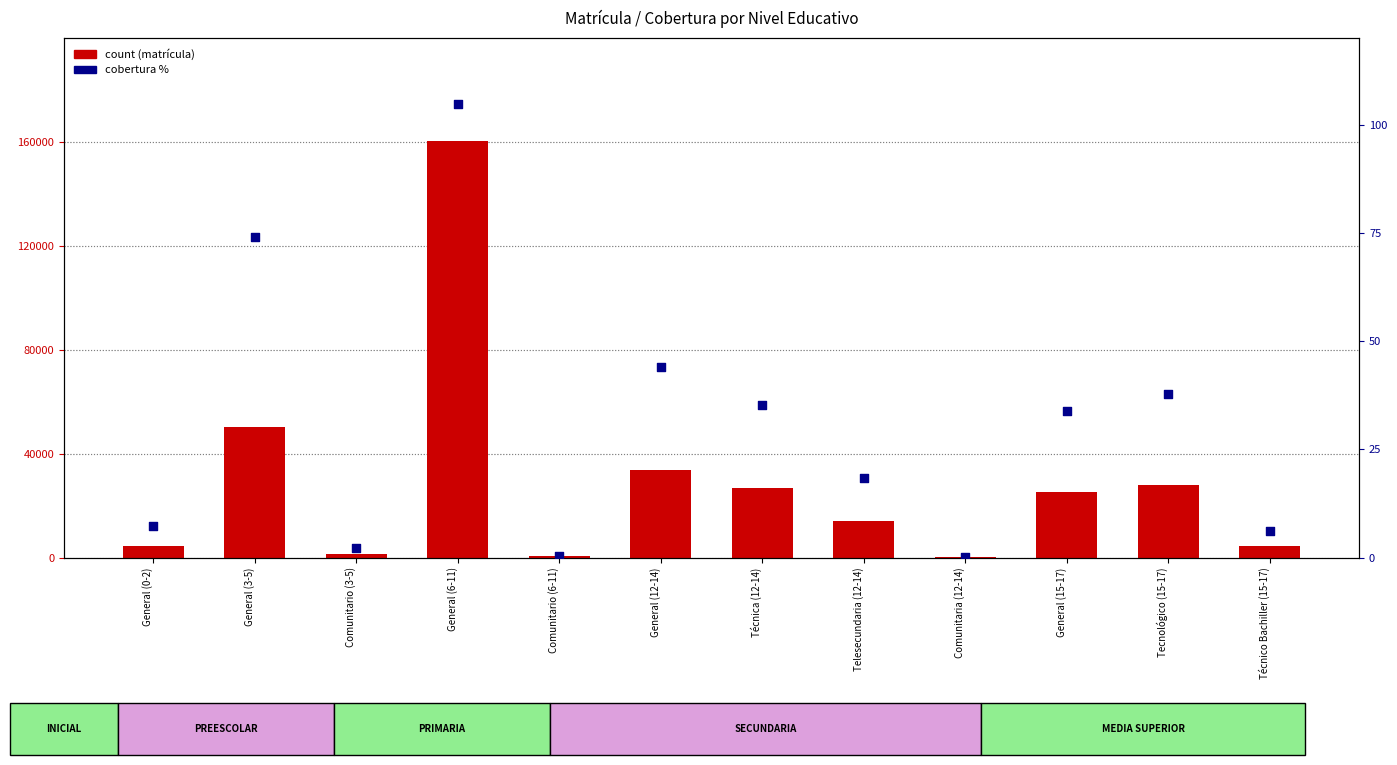

What are all the series names shown in the legend?

count, cobertura %